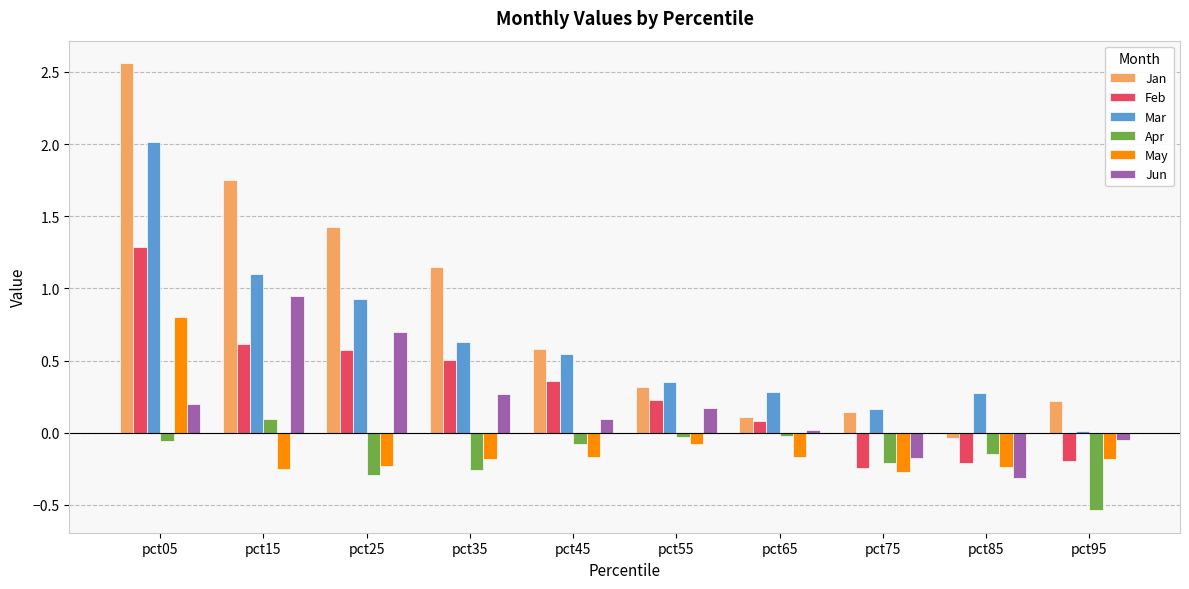

Which category has the highest value in the Feb series?

pct05